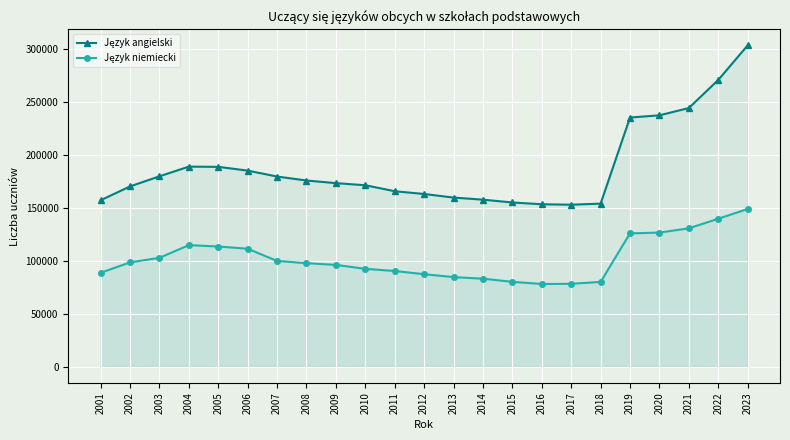

What is the difference between the highest and lowest values at 2011?

75197